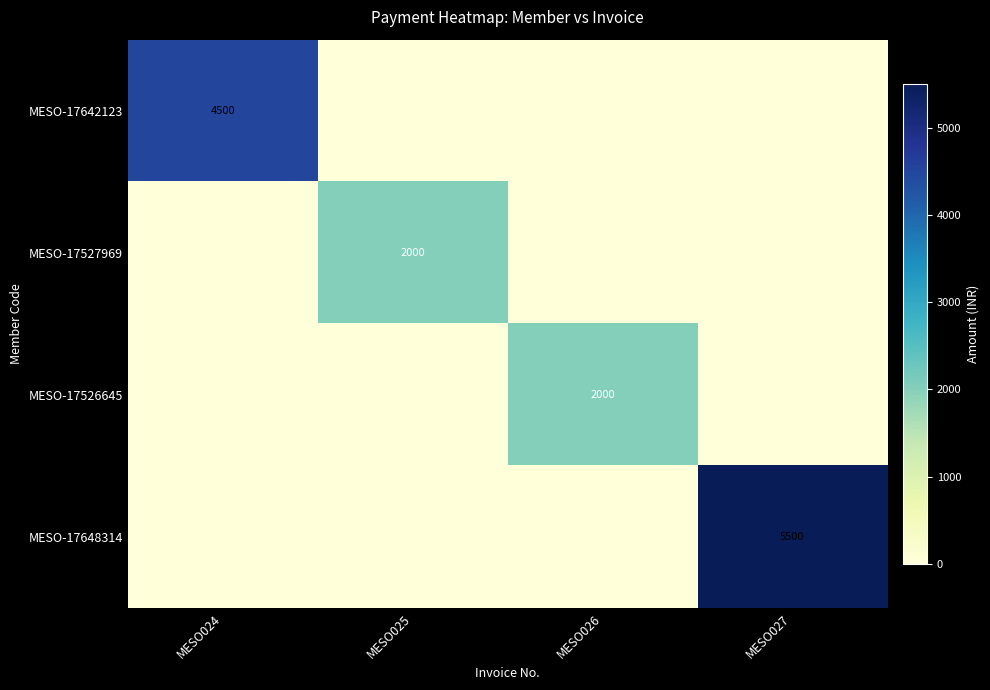

The MESO-17527969 series shows 3357 at MESO025. True or false?

False